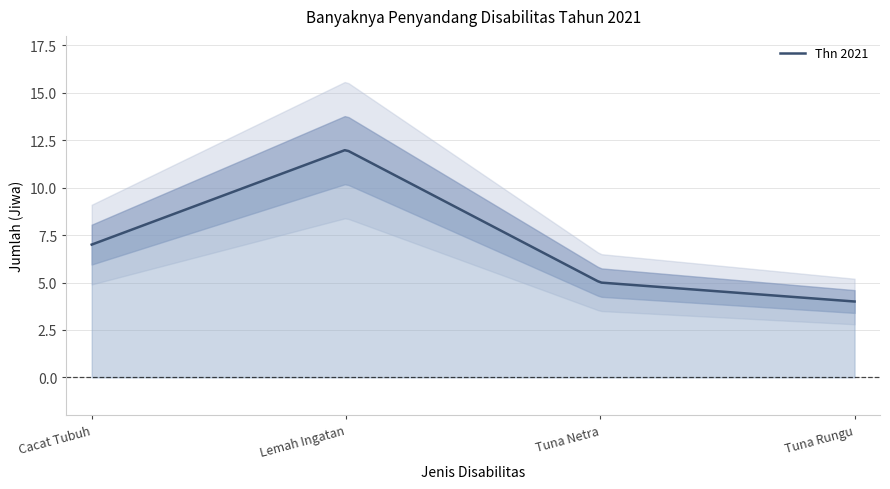

At which label does the data first exceed 7?

Lemah Ingatan